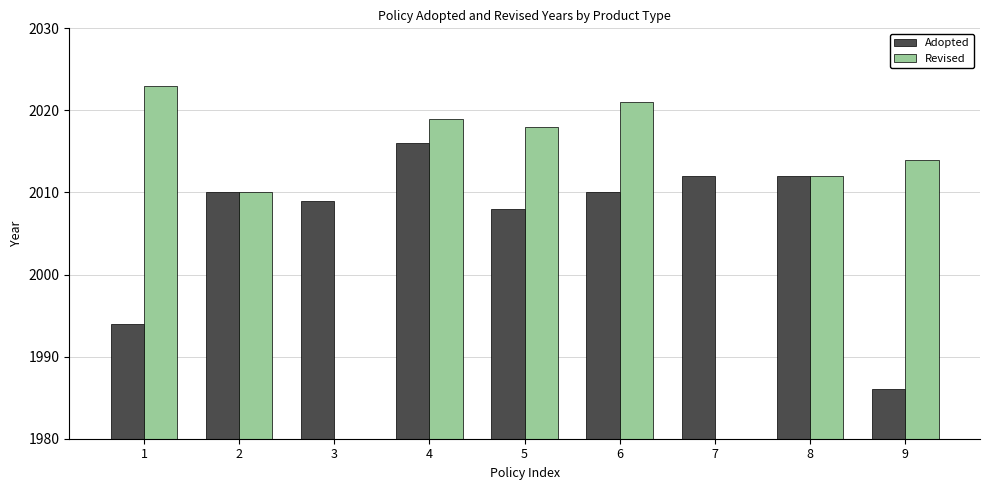

What is the maximum value for Adopted?

2016